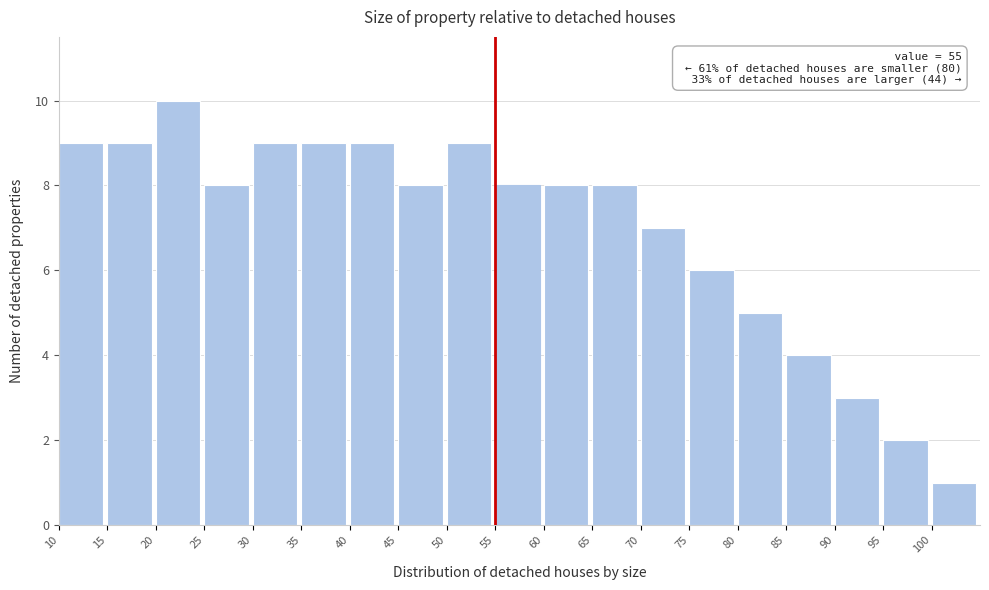

Reading left to right, transcribe all the data shown in this chart.

10=9	15=9	20=10	25=8	30=9	35=9	40=9	45=8	50=9	55=8	60=8	65=8	70=7	75=6	80=5	85=4	90=3	95=2	100=1